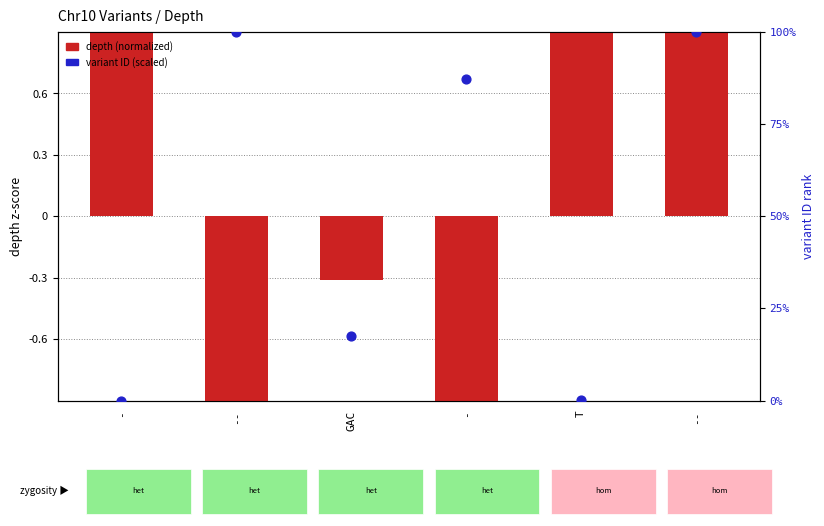

Is the value of variant ID (scaled) at - greater than the value of depth (normalized) at -?

No